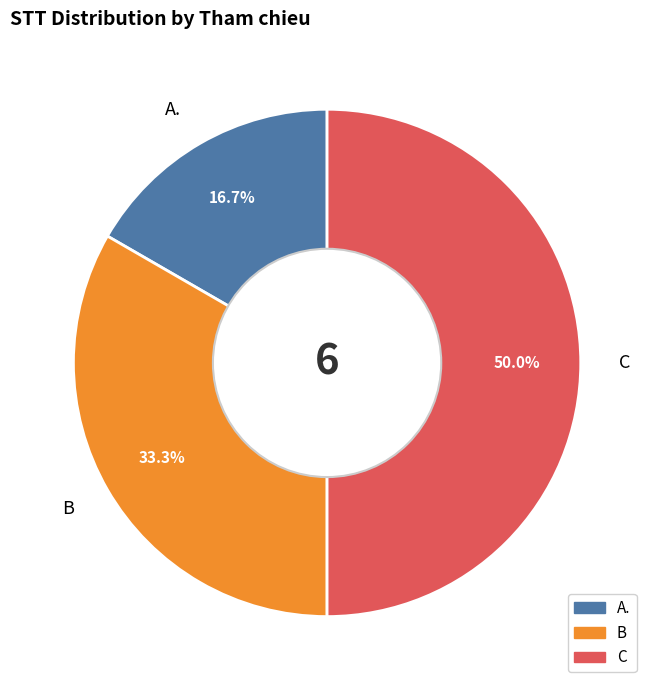

Which slice is the largest?

C